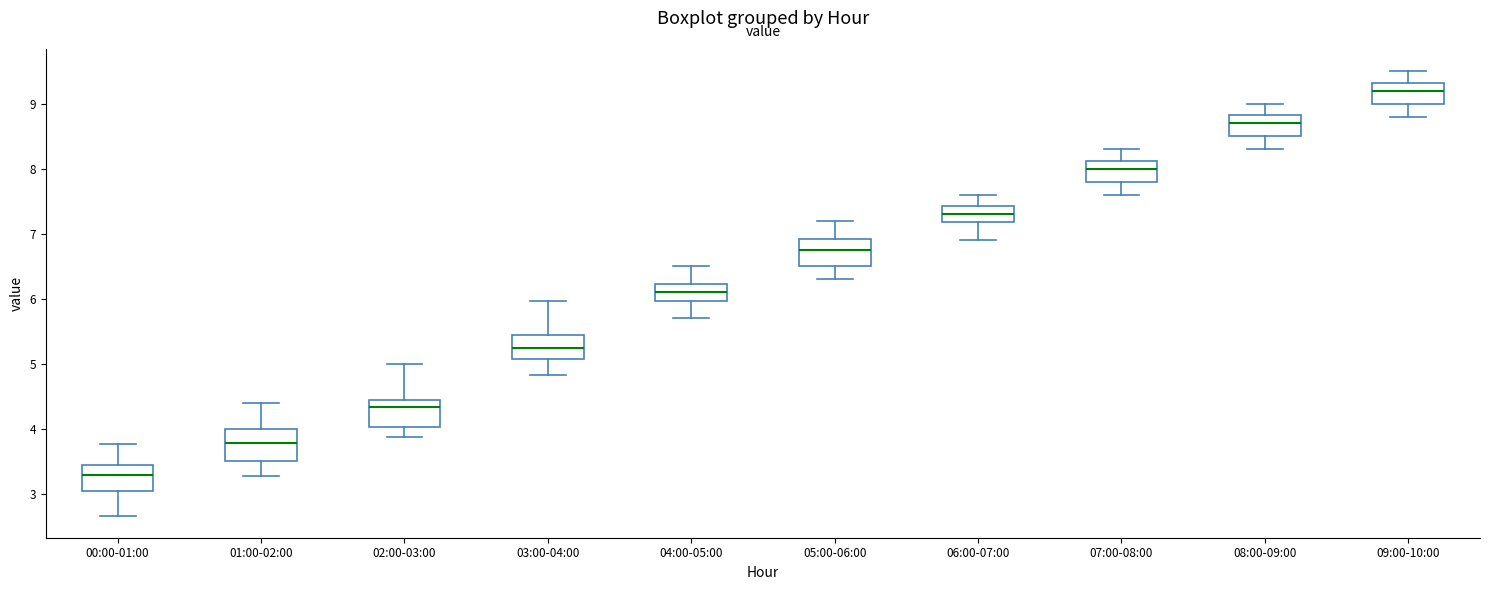

Reading left to right, read every box against the y-axis: the position of its median line, the range the box covers, and the ends of its whiskers. The values are not printed on the chart, so give them approximately, as read against the axis.

00:00-01:00: median 3.3, box 3.1 to 3.4, whiskers 2.7 to 3.8
01:00-02:00: median 3.8, box 3.5 to 4.0, whiskers 3.3 to 4.4
02:00-03:00: median 4.3, box 4.0 to 4.4, whiskers 3.9 to 5.0
03:00-04:00: median 5.3, box 5.1 to 5.5, whiskers 4.8 to 6.0
04:00-05:00: median 6.1, box 6.0 to 6.2, whiskers 5.7 to 6.5
05:00-06:00: median 6.8, box 6.5 to 6.9, whiskers 6.3 to 7.2
06:00-07:00: median 7.3, box 7.2 to 7.4, whiskers 6.9 to 7.6
07:00-08:00: median 8.0, box 7.8 to 8.1, whiskers 7.6 to 8.3
08:00-09:00: median 8.7, box 8.5 to 8.8, whiskers 8.3 to 9.0
09:00-10:00: median 9.2, box 9.0 to 9.3, whiskers 8.8 to 9.5